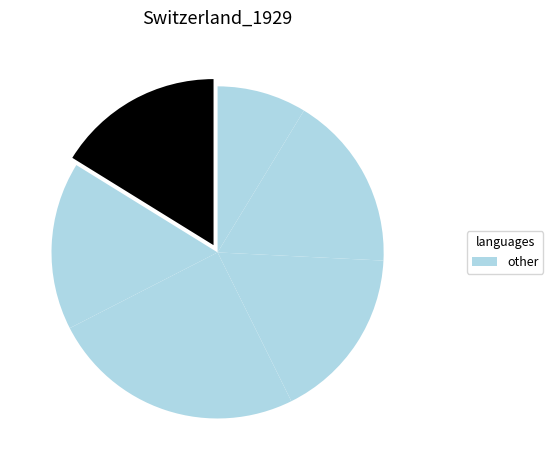

How many segments does this pie chart have?

6